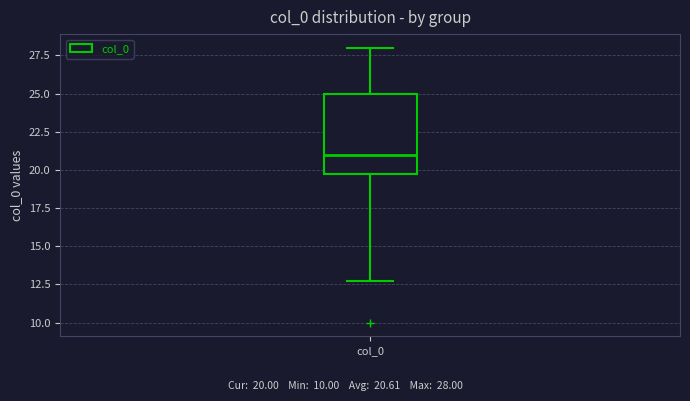

Where does the lower whisker of the box for col_0 end on the y-axis? The values are not printed on the chart, so give them approximately, as read against the axis.

13